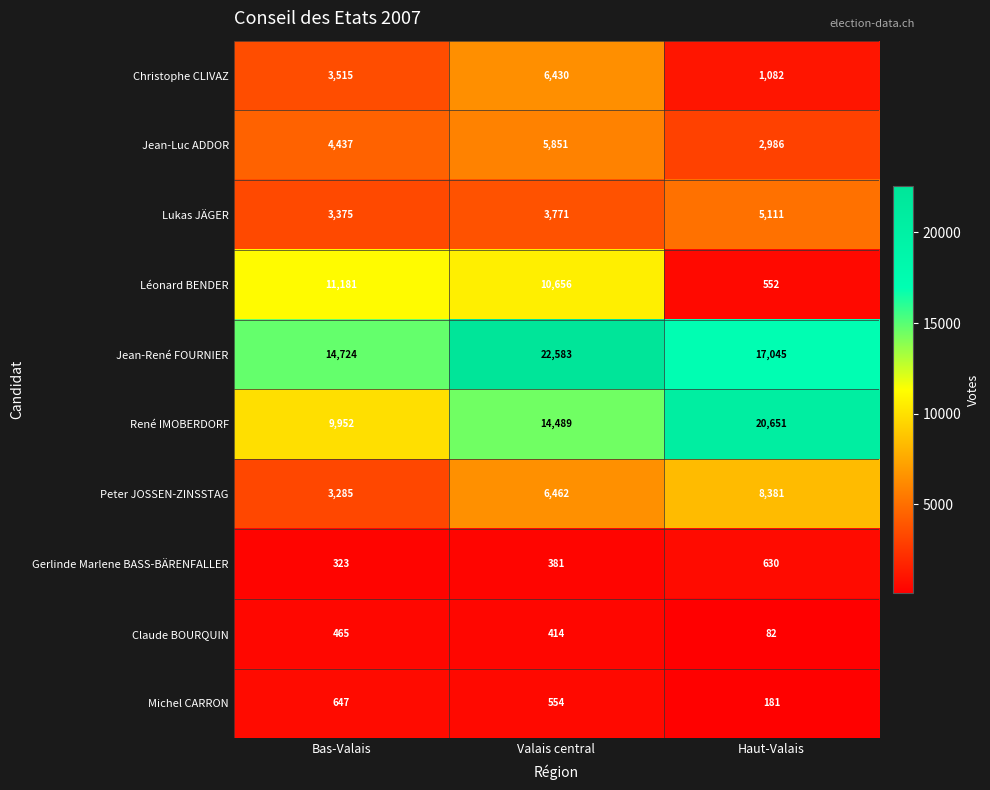

Reading left to right, extract all data points from this chart.

Christophe CLIVAZ: 3515	6430	1082
Jean-Luc ADDOR: 4437	5851	2986
Lukas JÄGER: 3375	3771	5111
Léonard BENDER: 11181	10656	552
Jean-René FOURNIER: 14724	22583	17045
René IMOBERDORF: 9952	14489	20651
Peter JOSSEN-ZINSSTAG: 3285	6462	8381
Gerlinde Marlene BASS-BÄRENFALLER: 323	381	630
Claude BOURQUIN: 465	414	82
Michel CARRON: 647	554	181